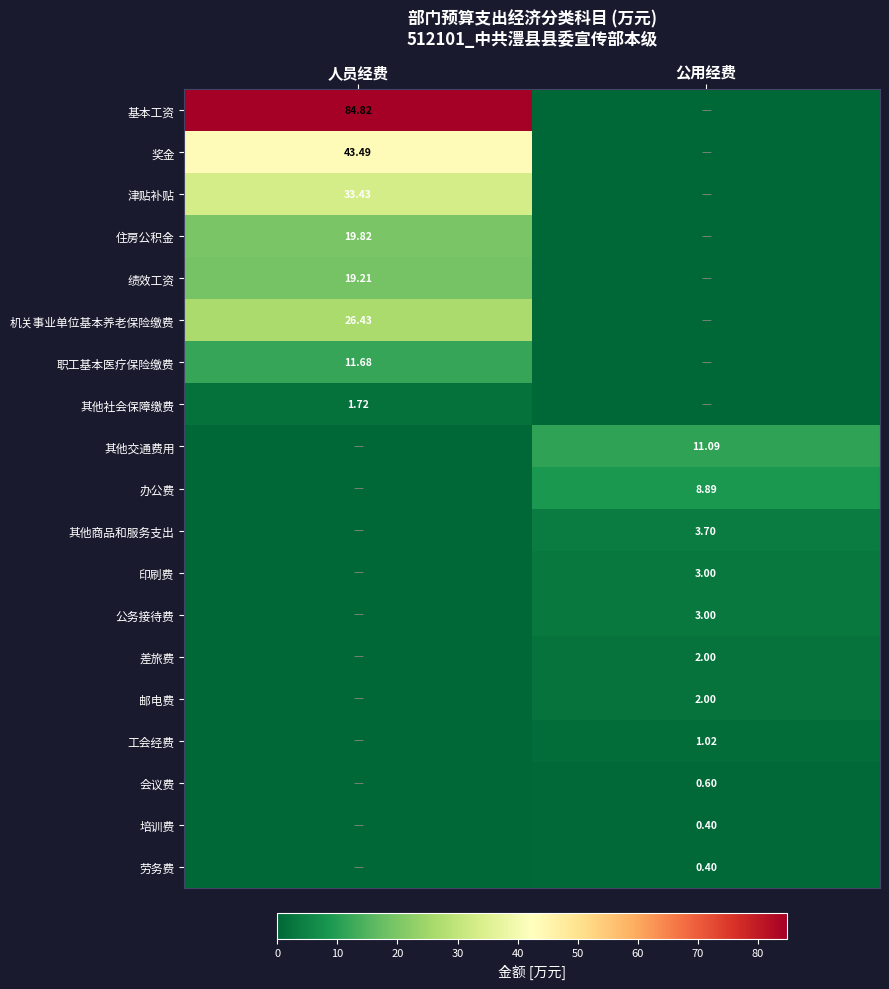

Is the value of 其他社会保障缴费 at 人员经费 greater than the value of 印刷费 at 公用经费?

No